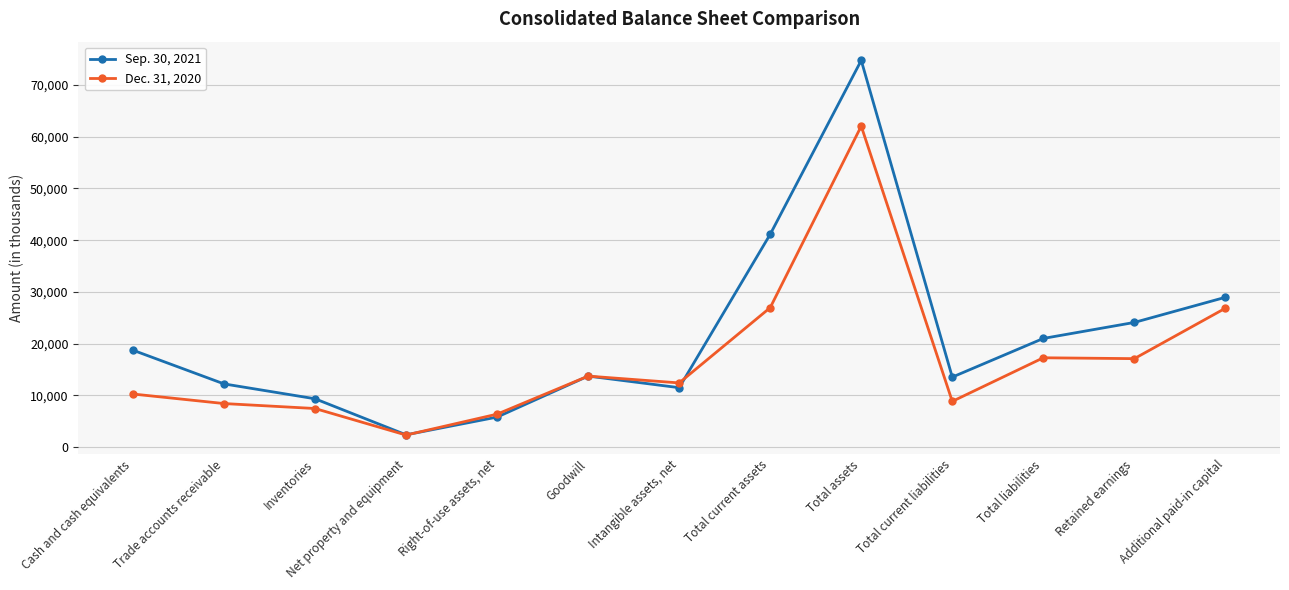

At which category does Sep. 30, 2021 reach its first local peak?

Goodwill